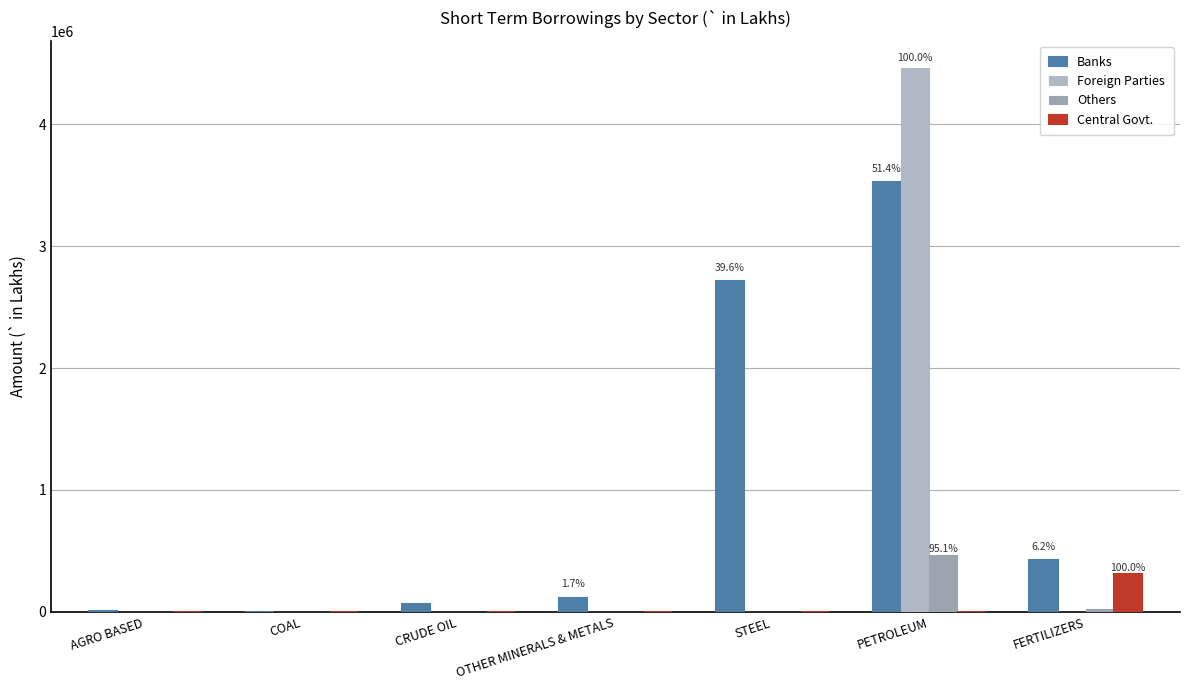

Read the Banks value at FERTILIZERS.

425410